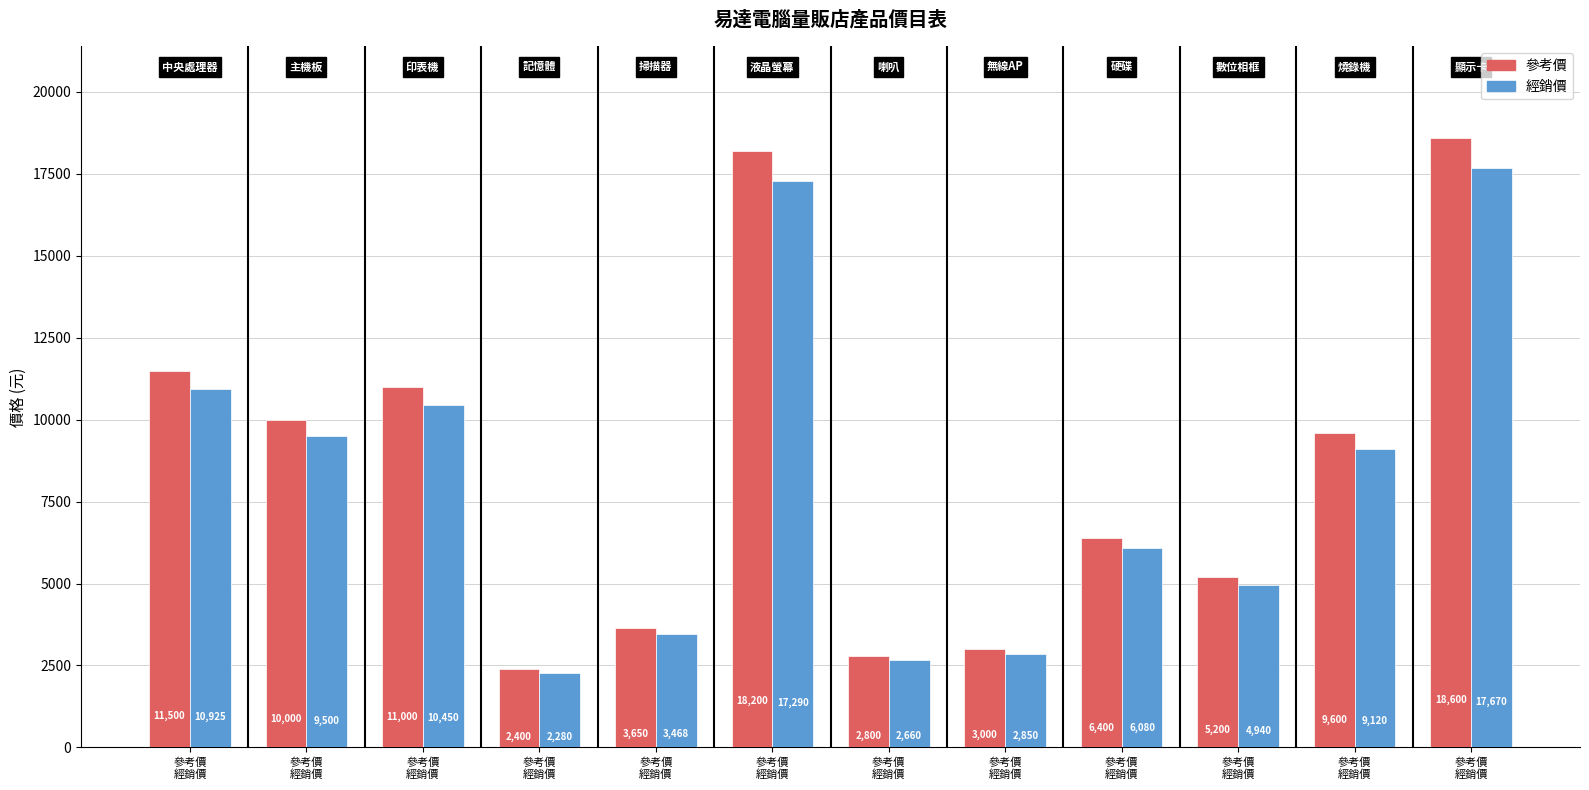

At how many categories does at least one series exceed 18221?

1